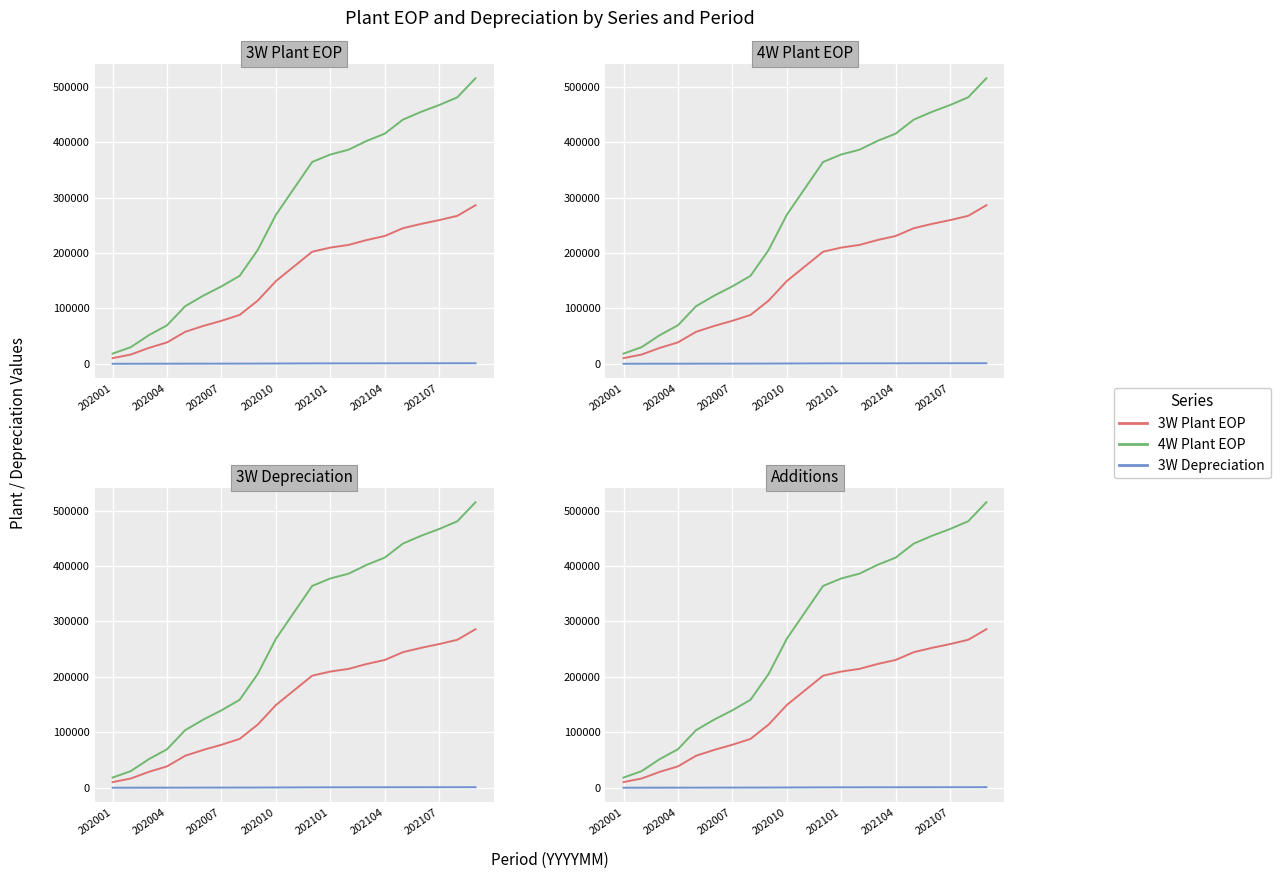

Which series has the largest total across all categories?

4W Plant EOP